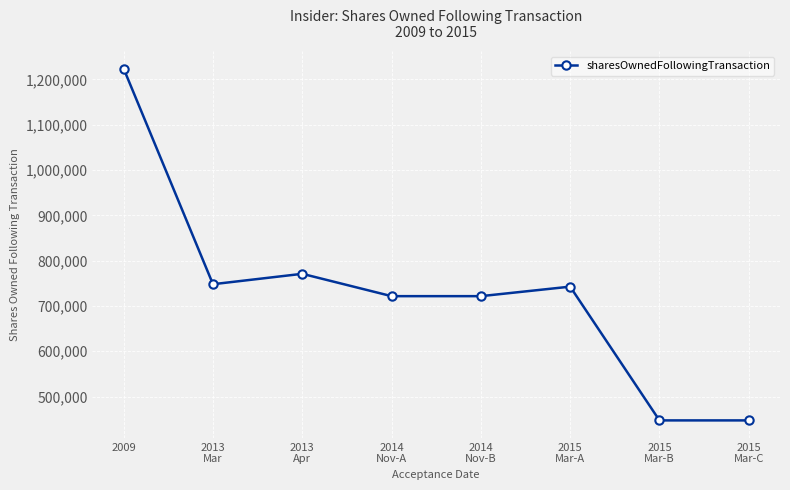

What is the minimum value shown in the chart?

447295